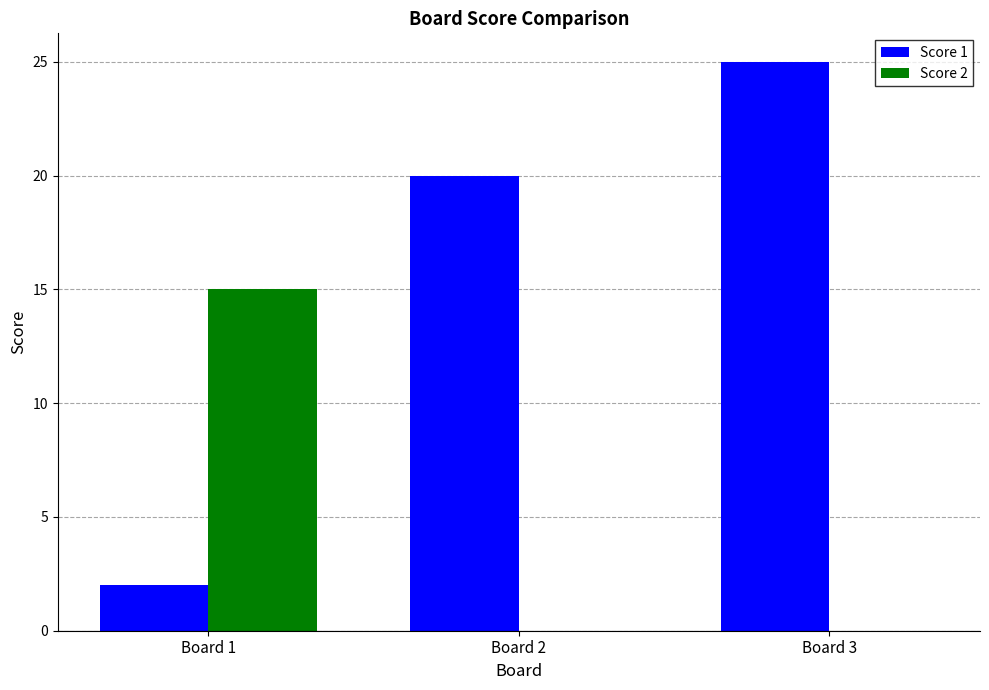

Is the value of Score 1 at Board 3 greater than the value of Score 2 at Board 3?

Yes